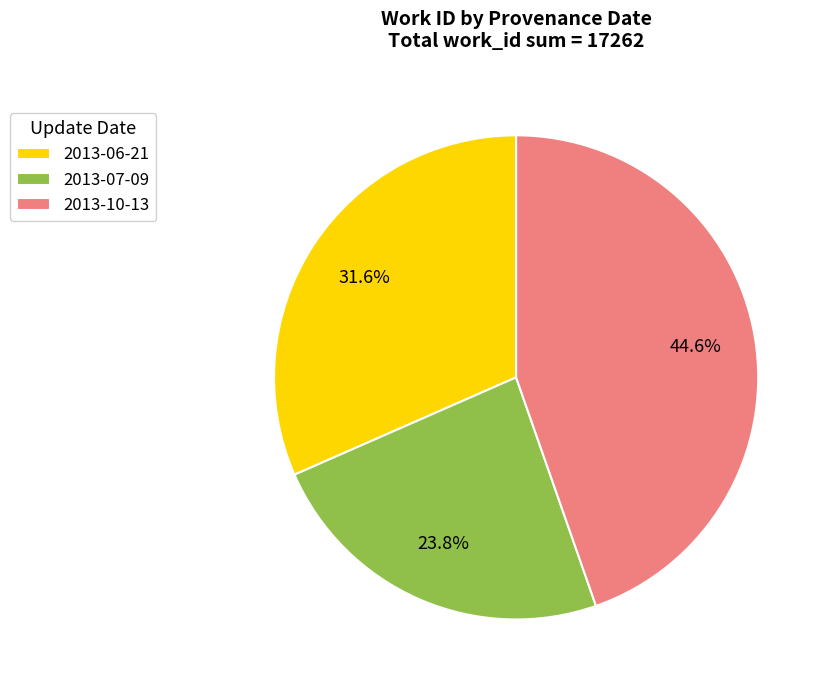

To the nearest percent, what is the combined percentage of 2013-07-09 and 2013-06-21?

55%